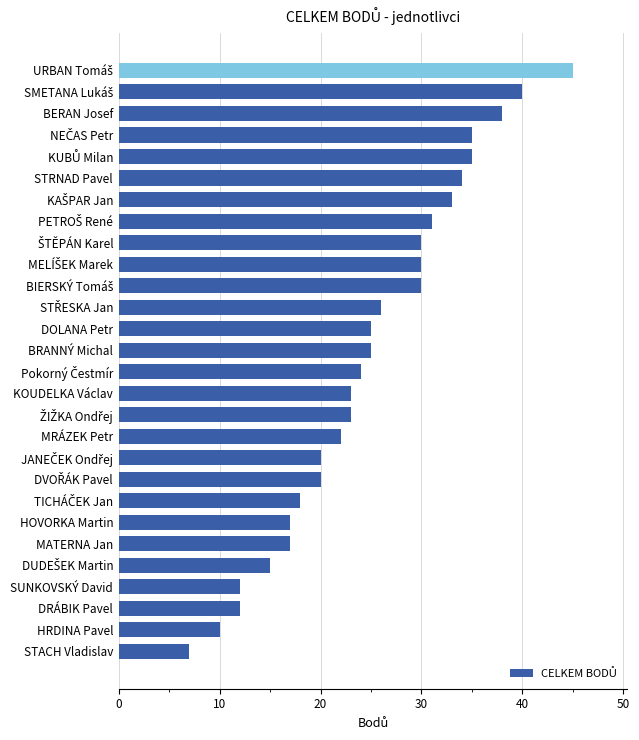

Between STACH Vladislav and KOUDELKA Václav, which is larger?

KOUDELKA Václav